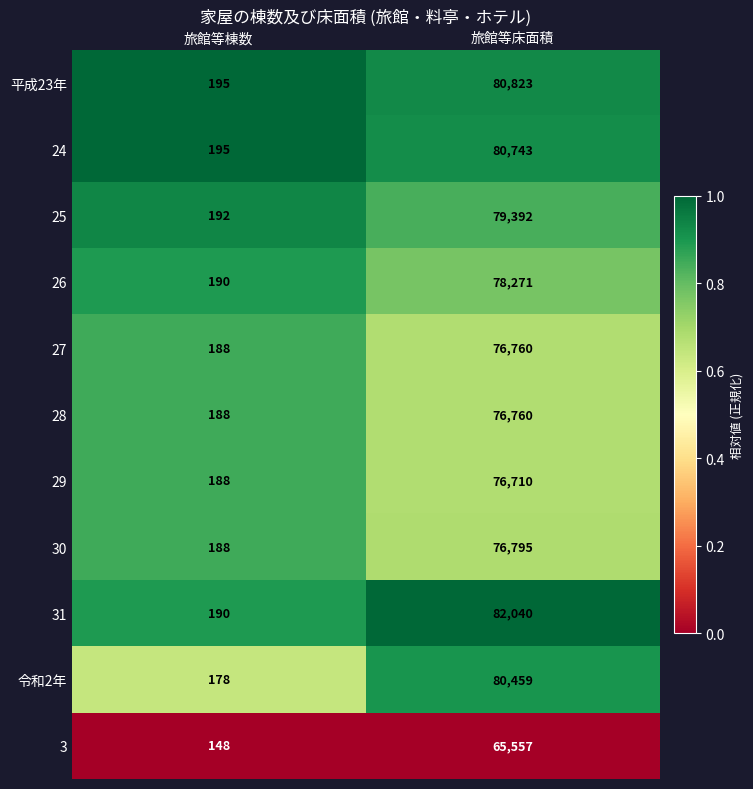

At which category is the sum across all series the highest?

旅館等床面積